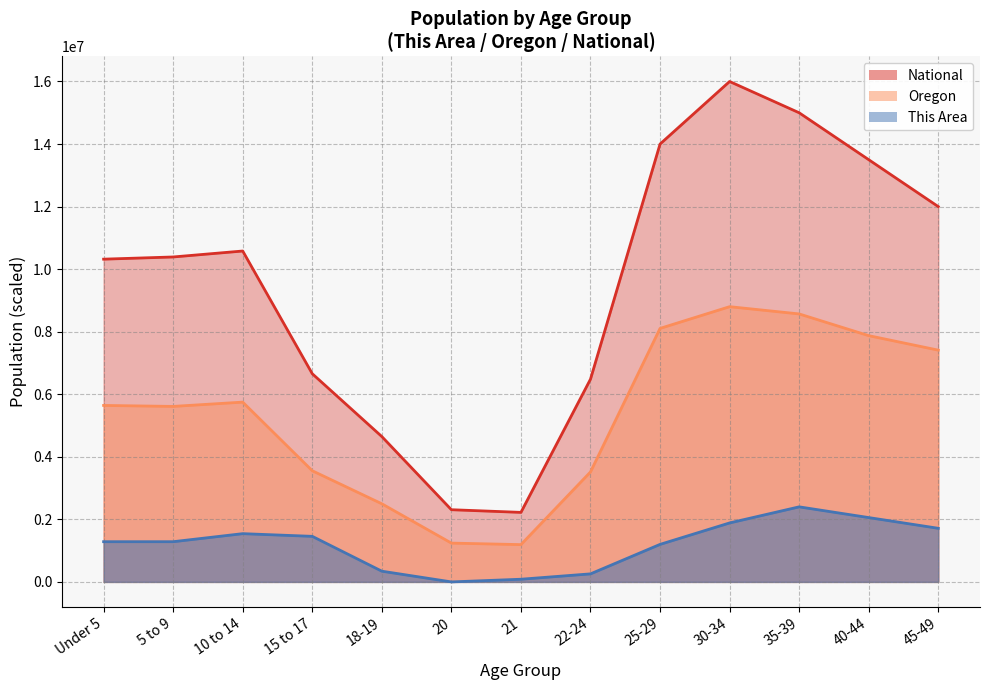

Where is This Area nearest to the value 1200000?

25-29